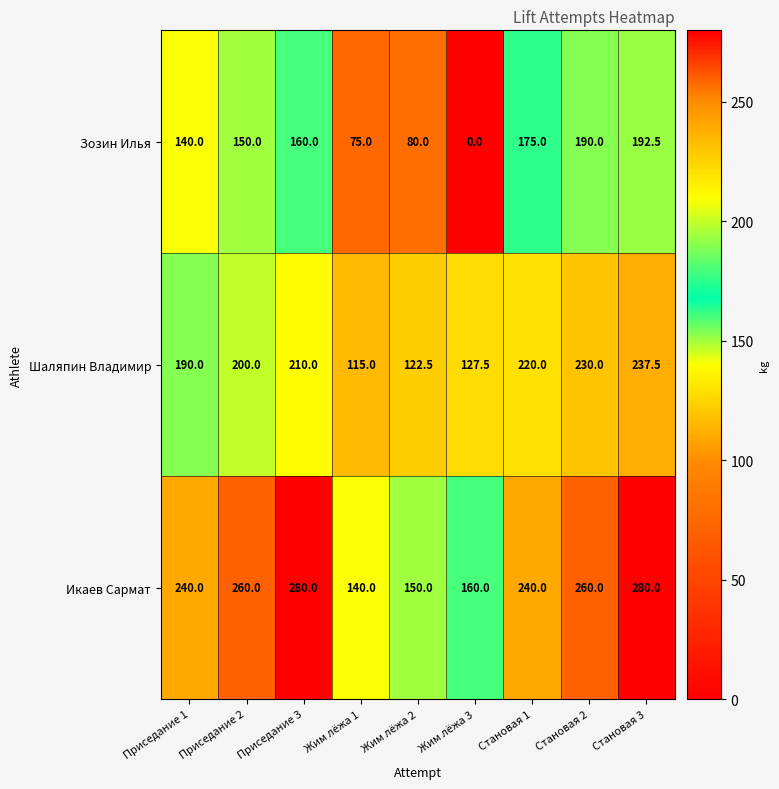

Which series has the largest total across all categories?

Икаев Сармат